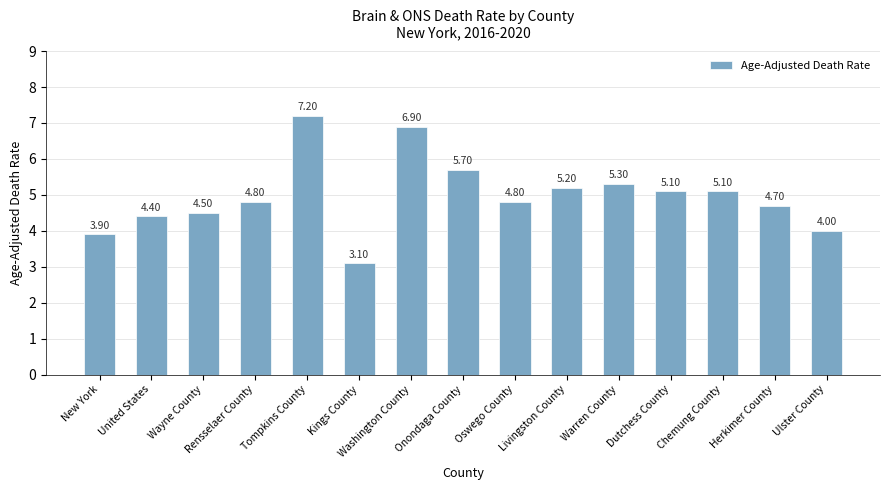

The value at Kings County is 4.5. True or false?

False